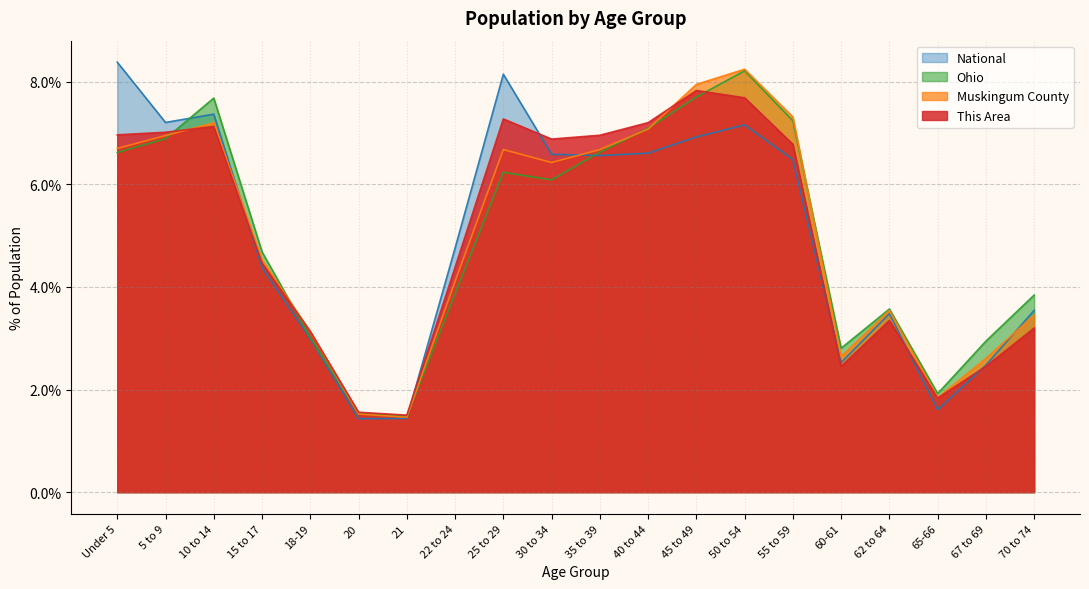

What is the difference between the maximum and second lowest values in the Ohio series?

6.7